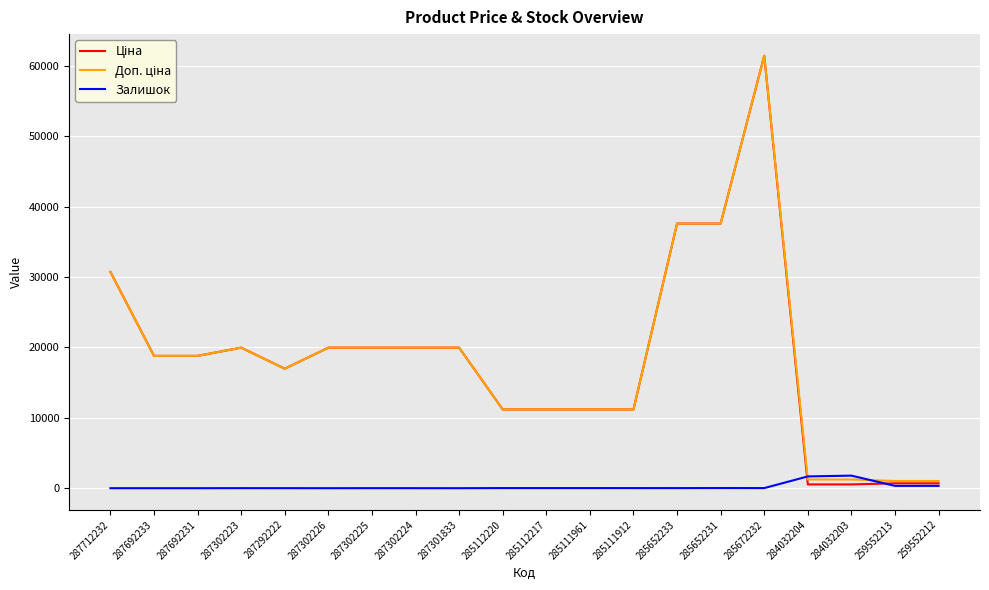

How many lines are shown in the chart?

3